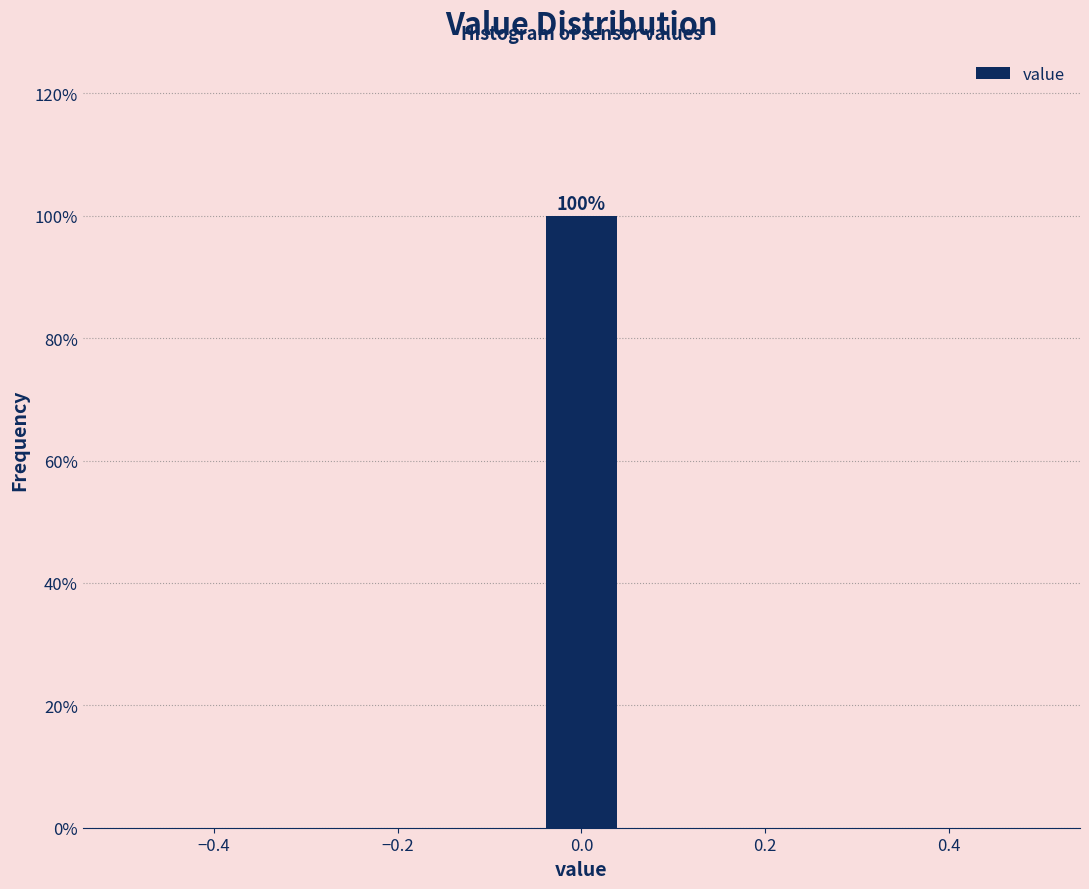

Over which range of the x-axis is the bar tallest?

-0.04 to 0.04